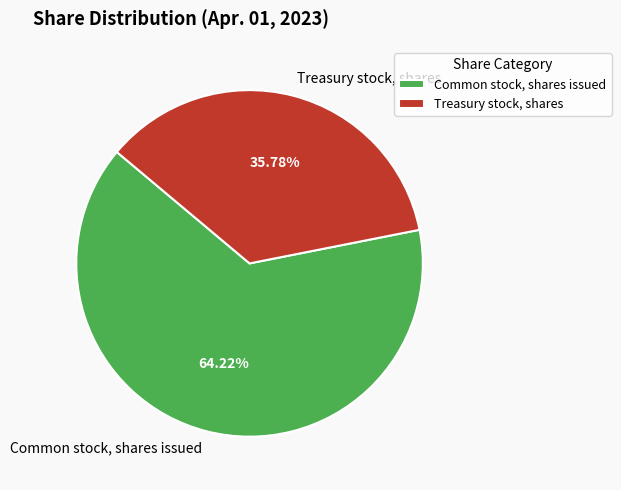

Which category has the smallest portion of the pie?

Treasury stock, shares